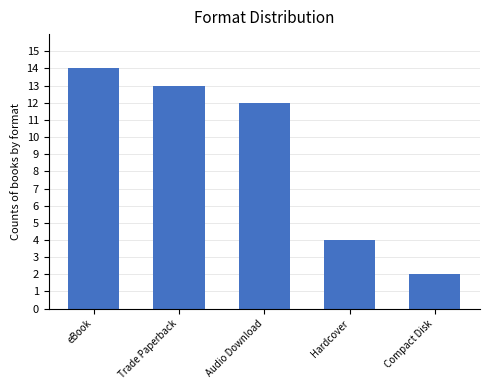

What is the minimum value shown in the chart?

2